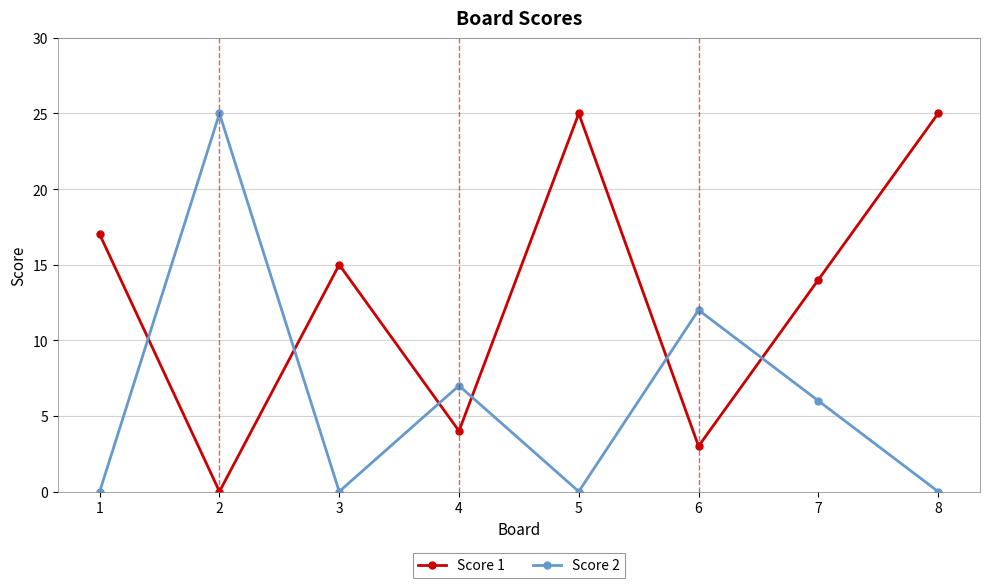

What is the spread (max minus min) of values at 1?

17